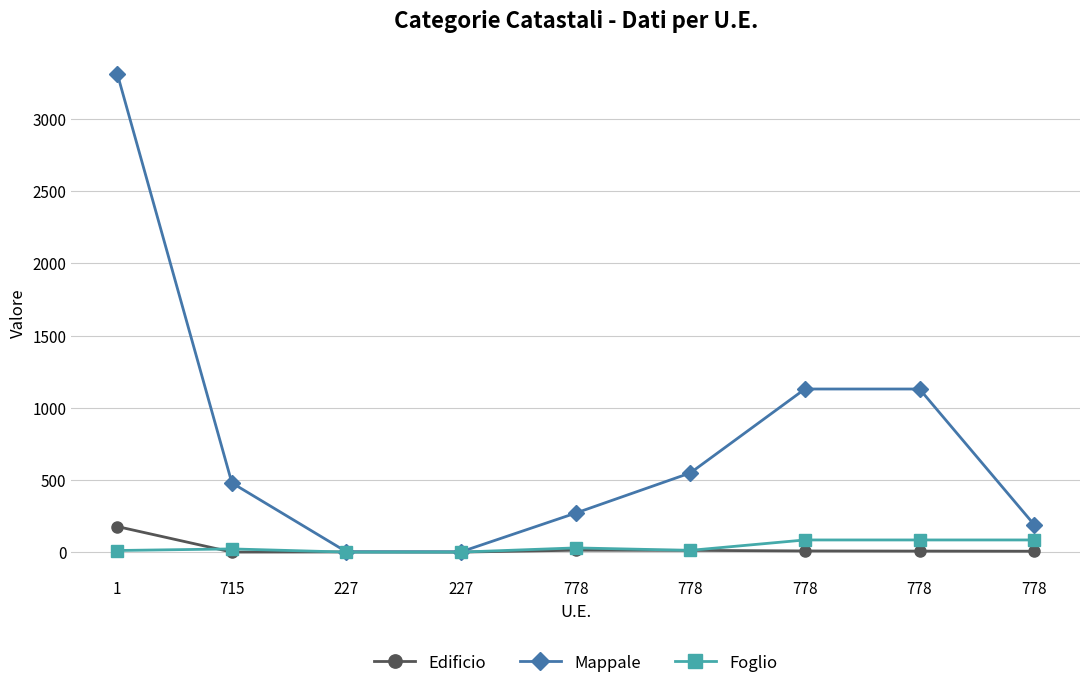

How many values in the Edificio series are below 8?

4